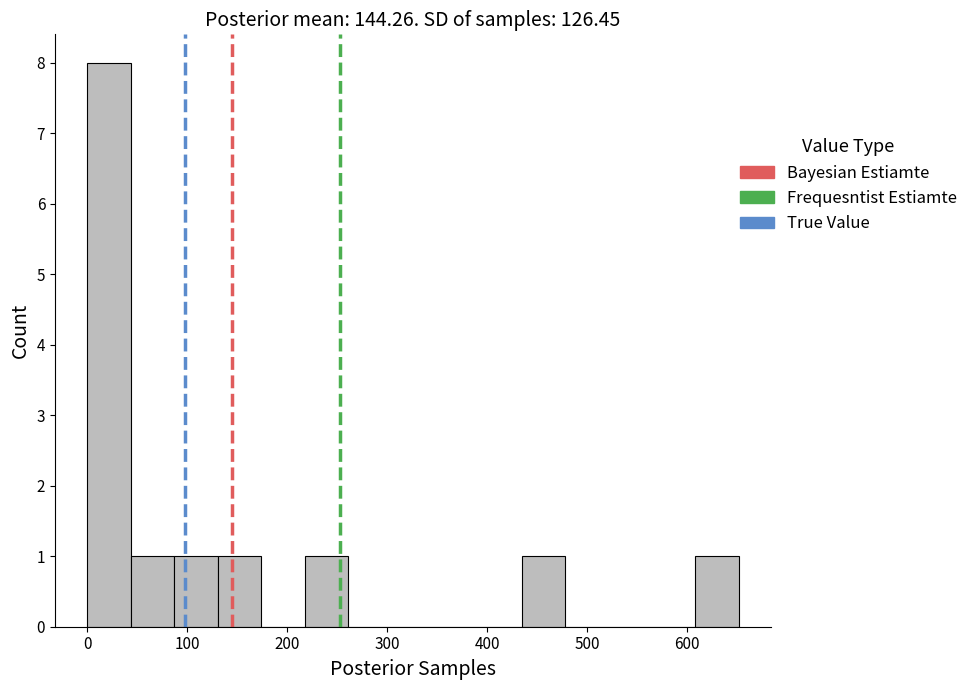

Reading left to right, list every bar in this chart as the range it spans on the x-axis followed by its height. Neither the bar edges nor the heights are printed on the chart, so give them approximately, as read against the axes.

0 to 40: 8
40 to 90: 1
90 to 130: 1
130 to 170: 1
170 to 220: 0
220 to 260: 1
260 to 300: 0
300 to 350: 0
350 to 390: 0
390 to 430: 0
430 to 480: 1
480 to 520: 0
520 to 560: 0
560 to 610: 0
610 to 650: 1